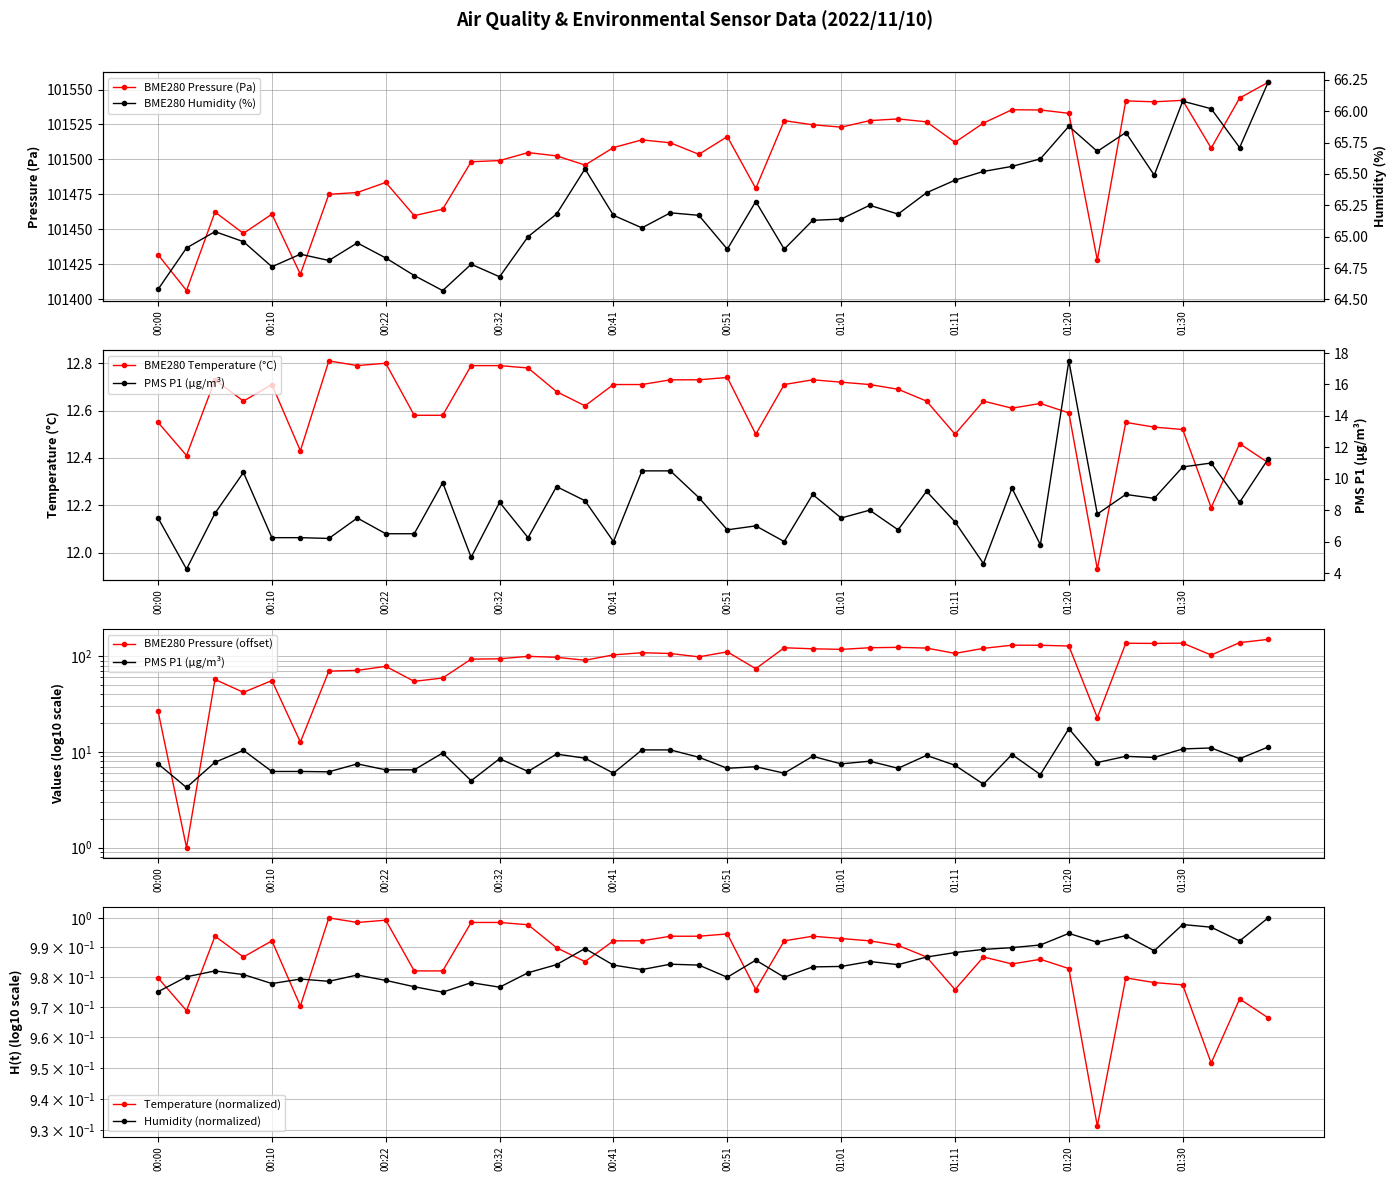

List the labels in order of BME280_pressure value, smallest first.

00:02, 00:12, 01:23, 00:00, 00:07, 00:24, 00:10, 00:05, 00:27, 00:17, 00:20, 00:54, 00:22, 00:39, 00:29, 00:32, 00:37, 00:49, 00:34, 01:33, 00:41, 00:46, 01:11, 00:44, 00:51, 01:01, 00:58, 01:13, 01:08, 00:56, 01:03, 01:06, 01:20, 01:18, 01:16, 01:28, 01:25, 01:30, 01:35, 01:37